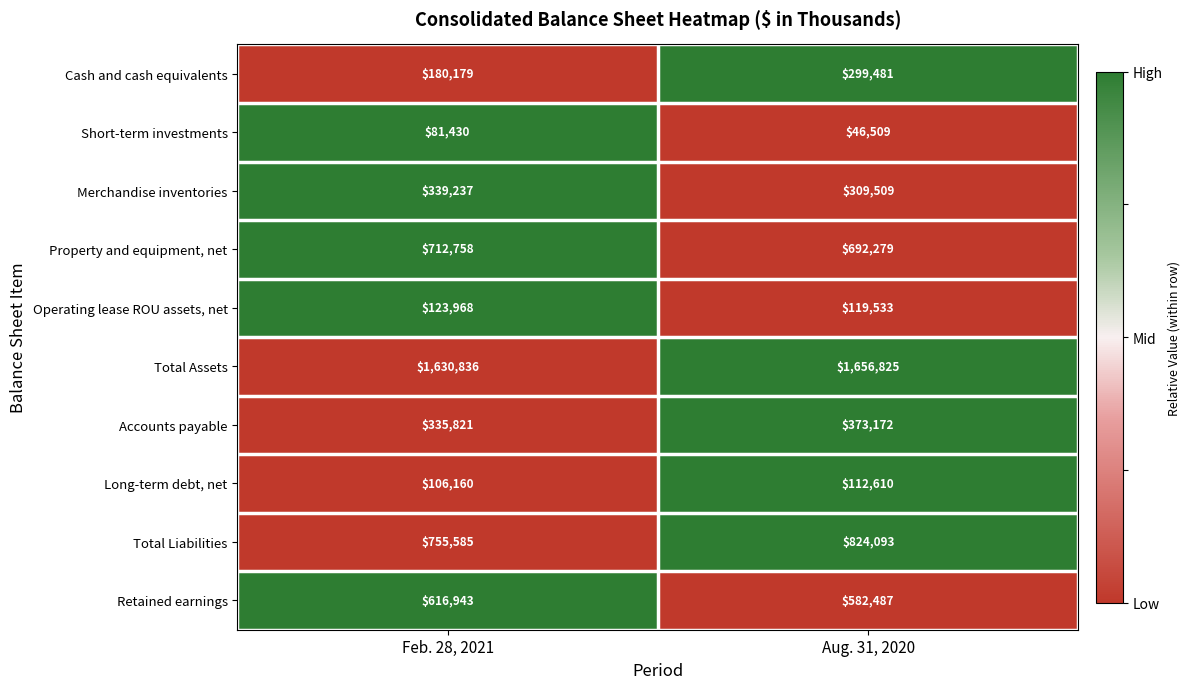

List the series in order of their peak value, highest first.

Total Assets, Total Liabilities, Property and equipment, net, Retained earnings, Accounts payable, Merchandise inventories, Cash and cash equivalents, Operating lease ROU assets, net, Long-term debt, net, Short-term investments